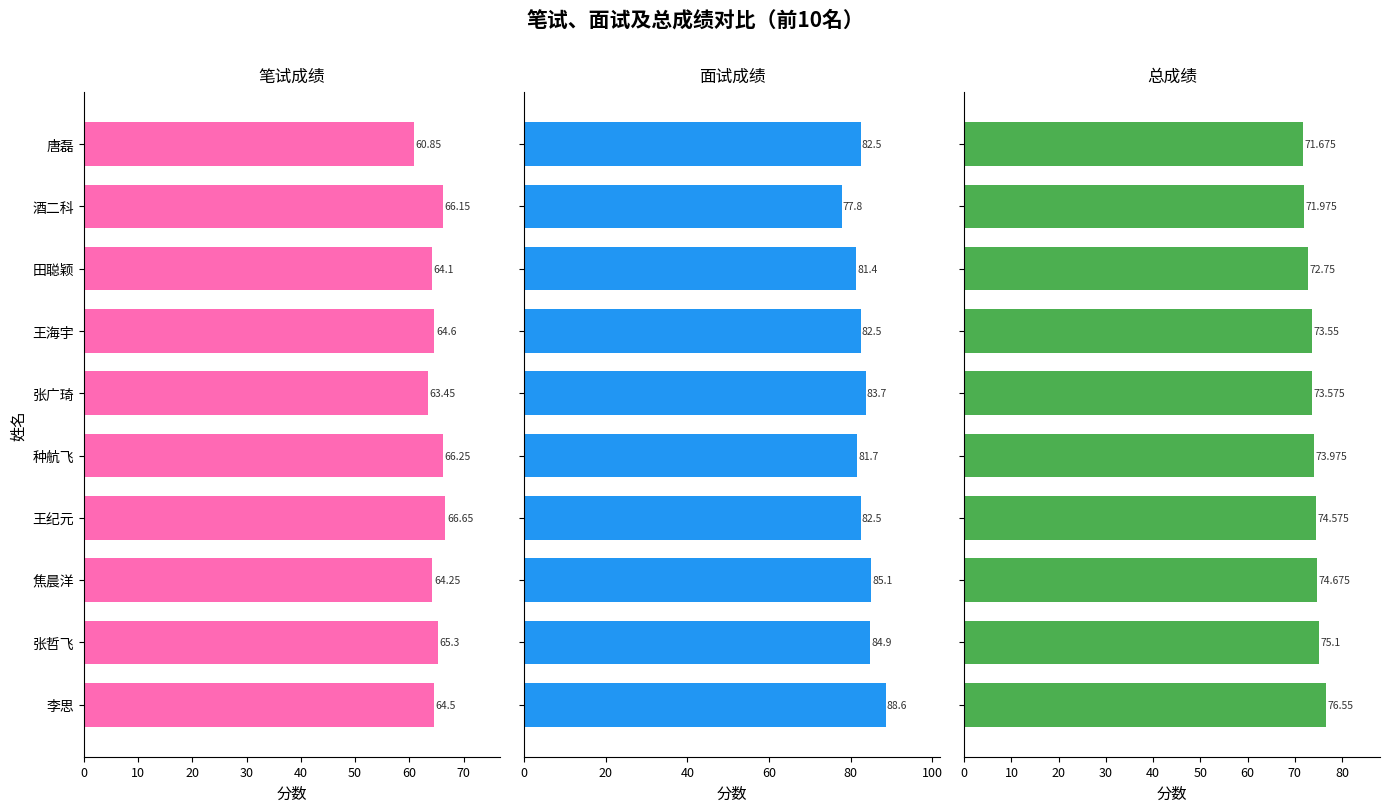

How many values in the 面试成绩 series are below 82?

3